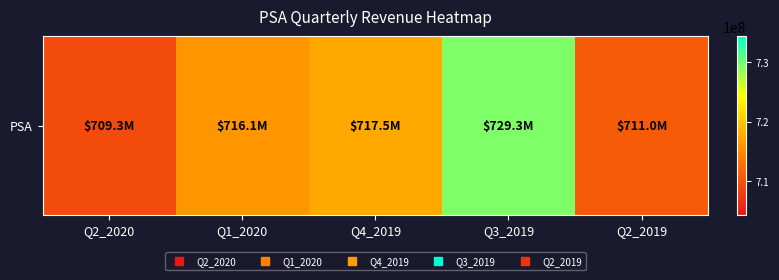

Between Q3_2019 and Q4_2019, which is larger?

Q3_2019